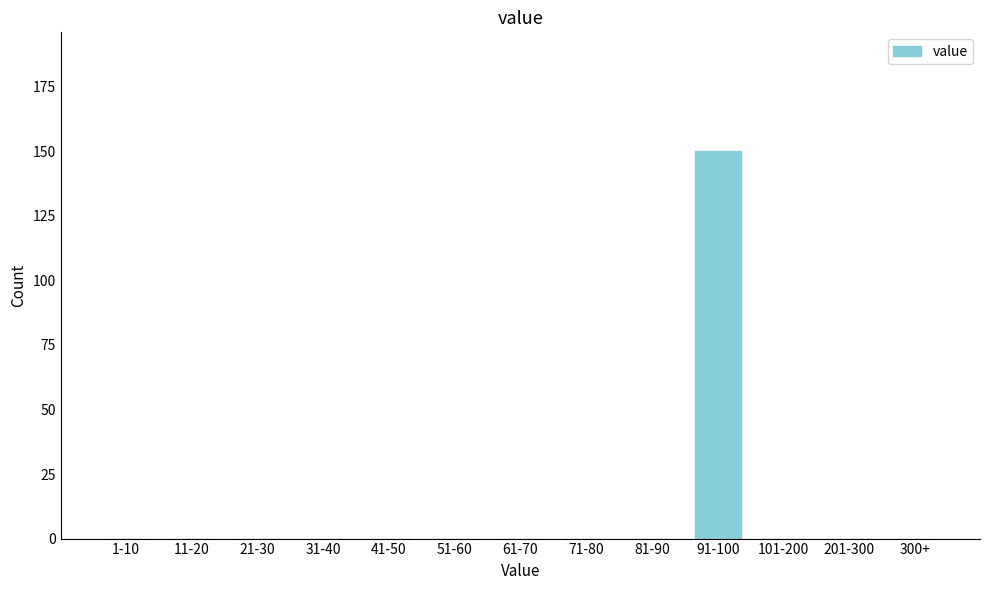

Reading right to left, transcribe all the data shown in this chart.

300+=0	201-300=0	101-200=0	91-100=150	81-90=0	71-80=0	61-70=0	51-60=0	41-50=0	31-40=0	21-30=0	11-20=0	1-10=0